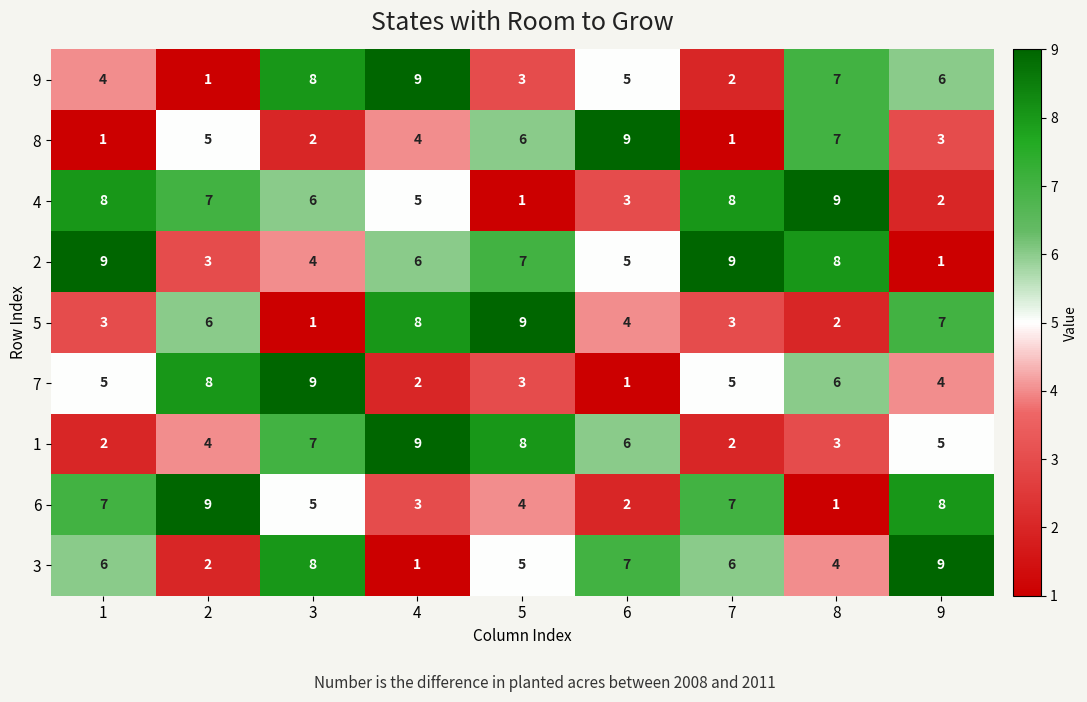

At which category is the sum across all series the highest?

3